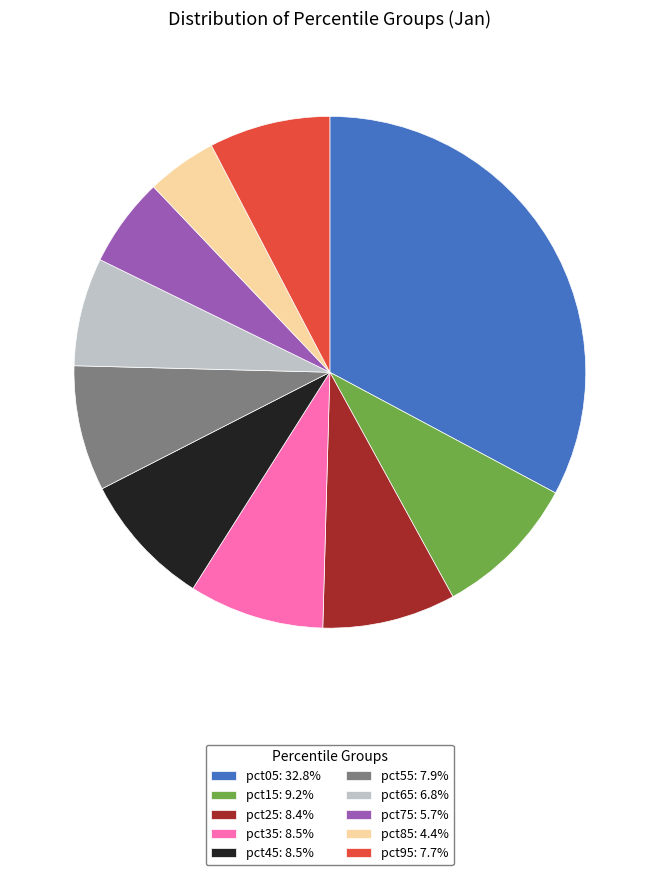

Combined, do pct65 and pct25 account for over 50%?

No